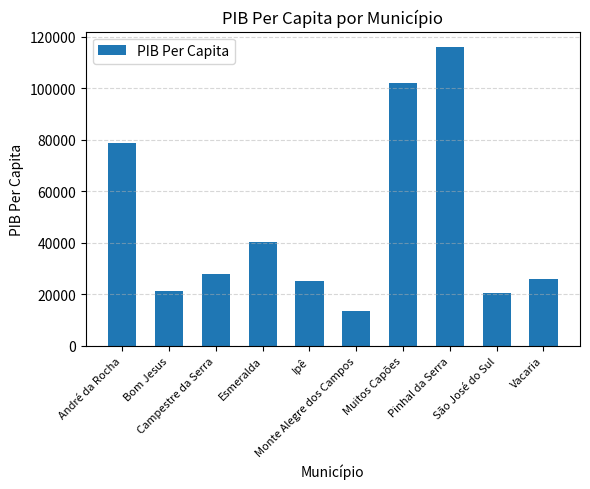

At which label is the value closest to 64798?

André da Rocha